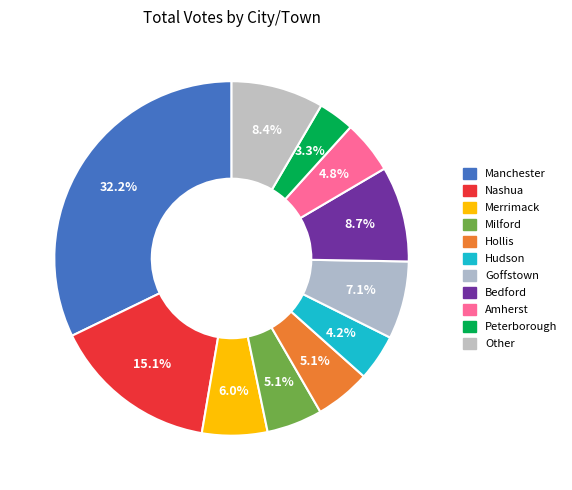

Which category has the biggest portion of the pie?

Manchester